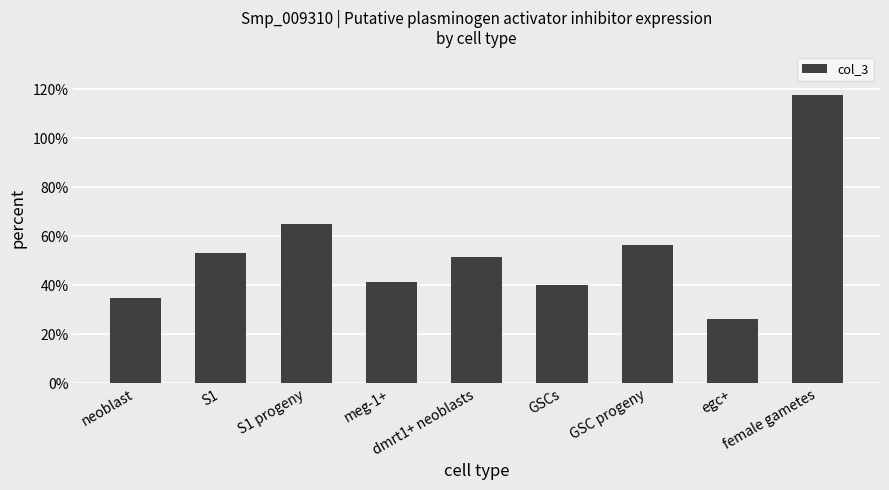

Are the bars horizontal?

No